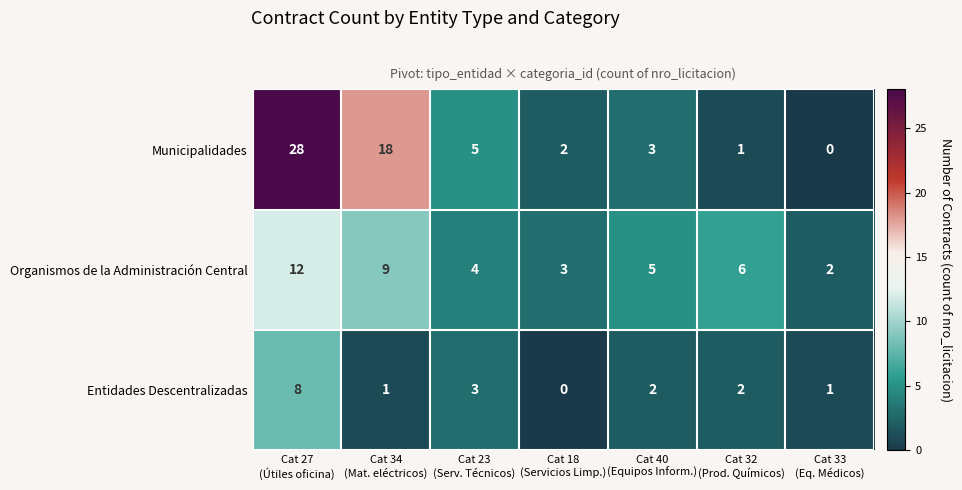

What is the total value across all series at Cat 32
(Prod. Químicos)?

9